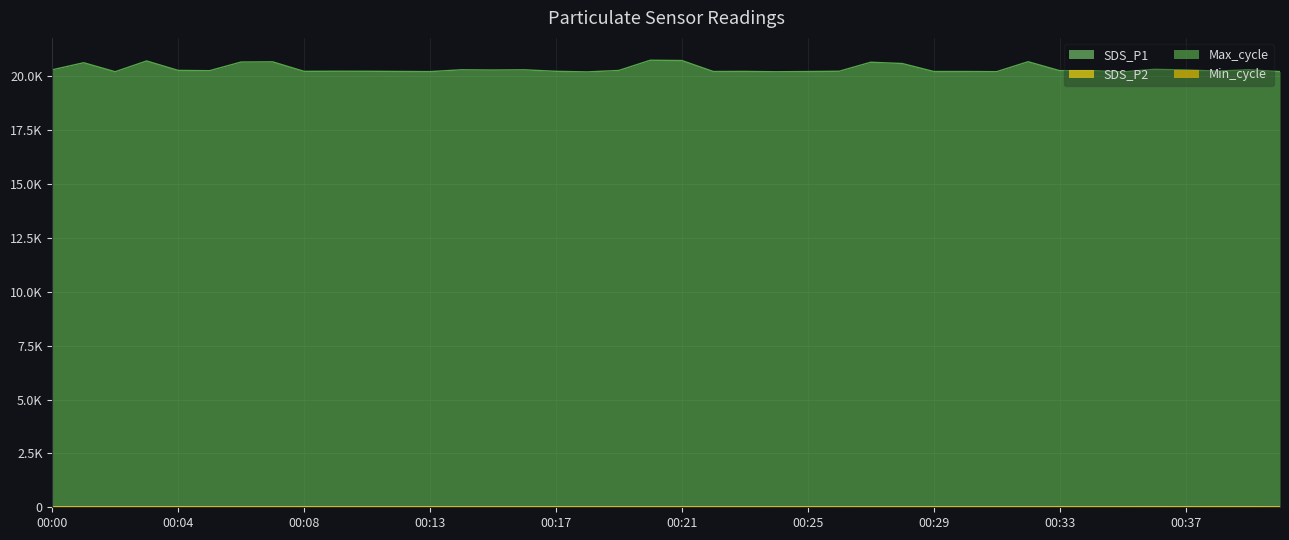

The value of Max_cycle at 00:40 is 26899.7. True or false?

False